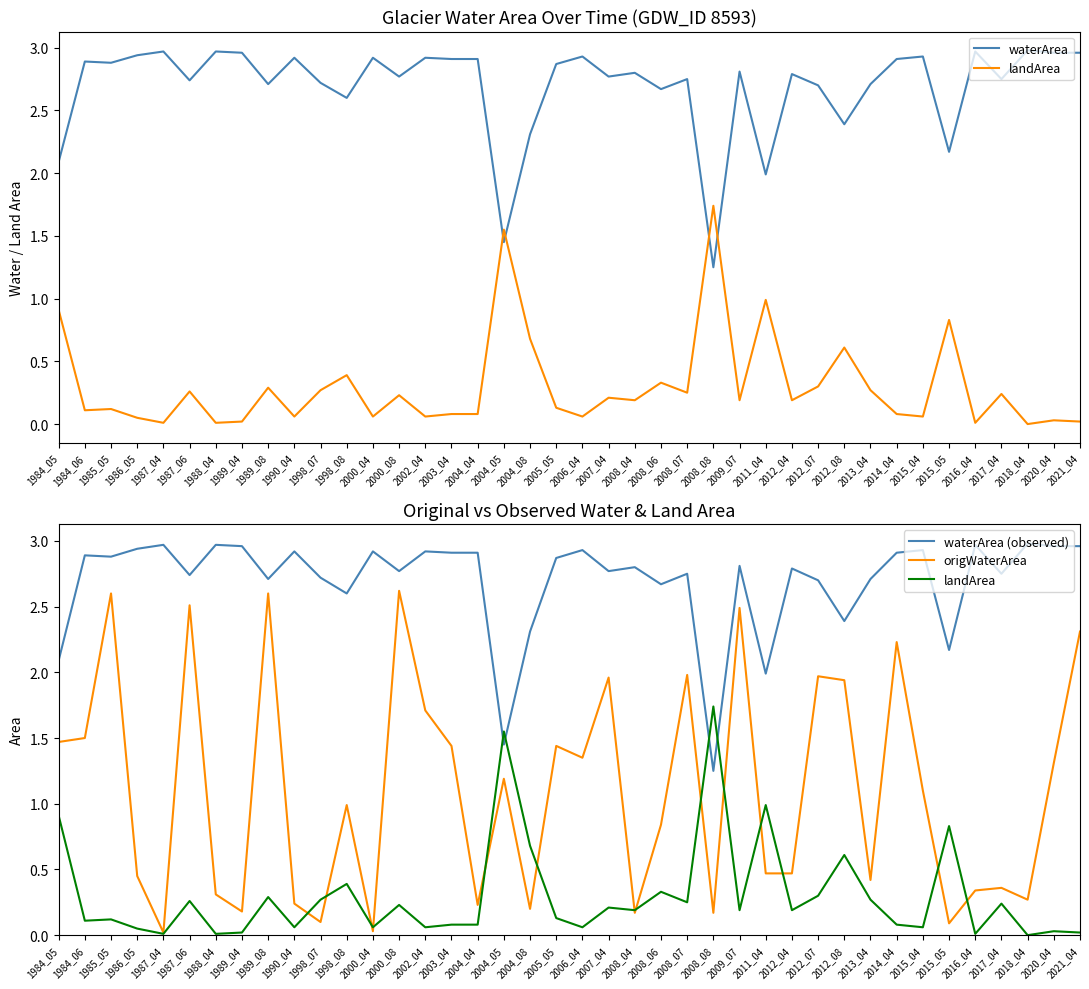

Reading left to right, list all the values displayed in this chart.

waterArea: 2.1	2.9	2.9	2.9	3.0	2.7	3.0	3.0	2.7	2.9	2.7	2.6	2.9	2.8	2.9	2.9	2.9	1.4	2.3	2.9	2.9	2.8	2.8	2.7	2.8	1.2	2.8	2.0	2.8	2.7	2.4	2.7	2.9	2.9	2.2	3.0	2.8	3.0	3.0	3.0
landArea: 0.9	0.1	0.1	0.1	0.0	0.3	0.0	0.0	0.3	0.1	0.3	0.4	0.1	0.2	0.1	0.1	0.1	1.6	0.7	0.1	0.1	0.2	0.2	0.3	0.2	1.7	0.2	1.0	0.2	0.3	0.6	0.3	0.1	0.1	0.8	0.0	0.2	0.0	0.0	0.0
waterArea (observed): 2.1	2.9	2.9	2.9	3.0	2.7	3.0	3.0	2.7	2.9	2.7	2.6	2.9	2.8	2.9	2.9	2.9	1.4	2.3	2.9	2.9	2.8	2.8	2.7	2.8	1.2	2.8	2.0	2.8	2.7	2.4	2.7	2.9	2.9	2.2	3.0	2.8	3.0	3.0	3.0
origWaterArea: 1.5	1.5	2.6	0.5	0.0	2.5	0.3	0.2	2.6	0.2	0.1	1.0	0.0	2.6	1.7	1.4	0.2	1.2	0.2	1.4	1.4	2.0	0.2	0.8	2.0	0.2	2.5	0.5	0.5	2.0	1.9	0.4	2.2	1.1	0.1	0.3	0.4	0.3	1.3	2.3